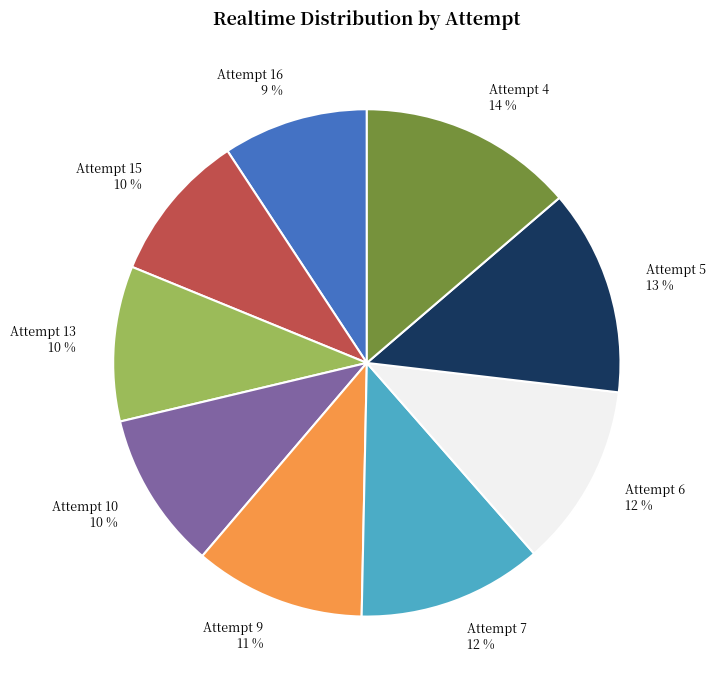

To the nearest percent, what percentage of the pie is Attempt 10?

10%